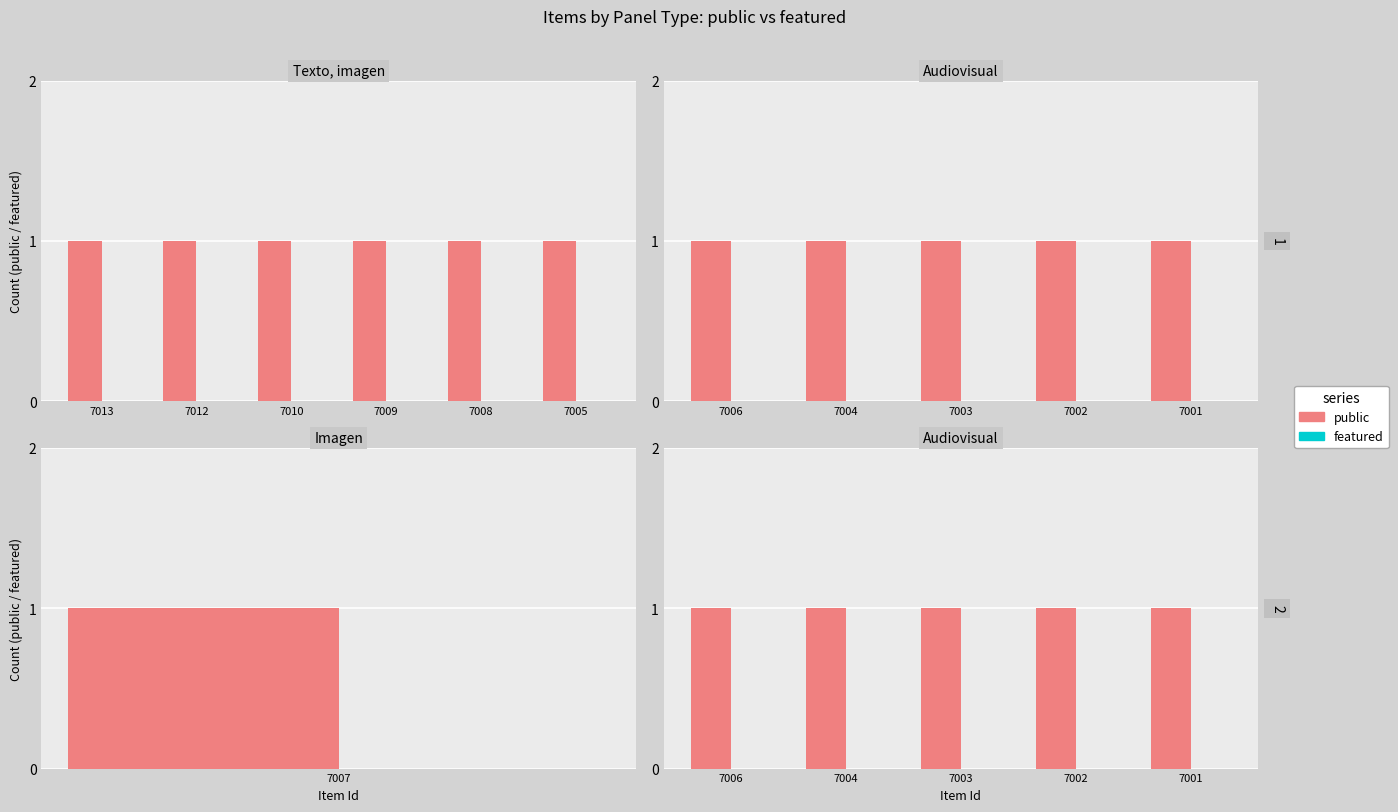

At which label is featured closest to 0?

7006